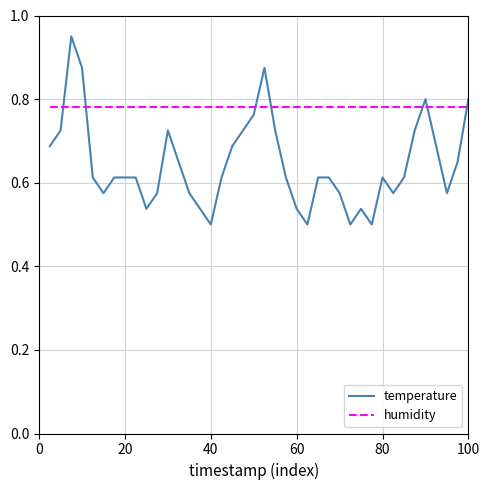

Which series has the largest total across all categories?

humidity